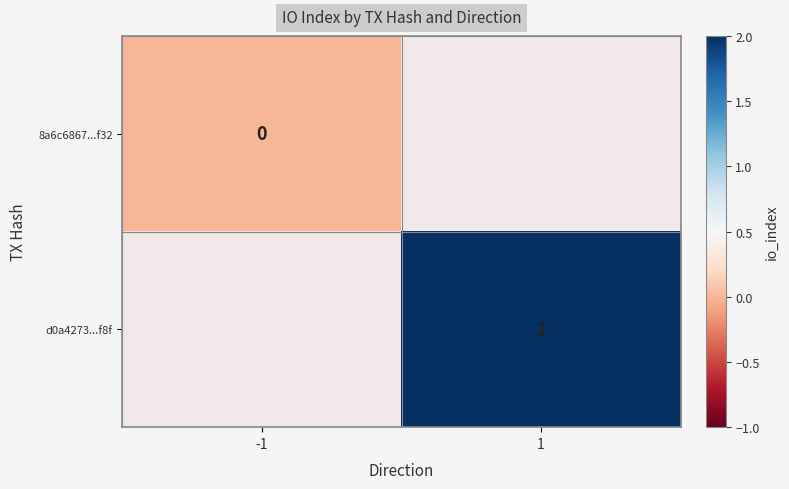

True or false: d0a4273...f8f has a value of 0 at 1.

False